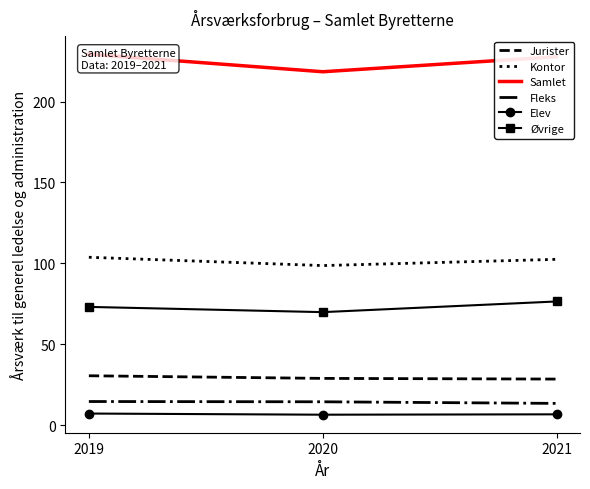

List the series in order of their peak value, highest first.

Samlet, Kontor, Øvrige, Jurister, Fleks, Elev